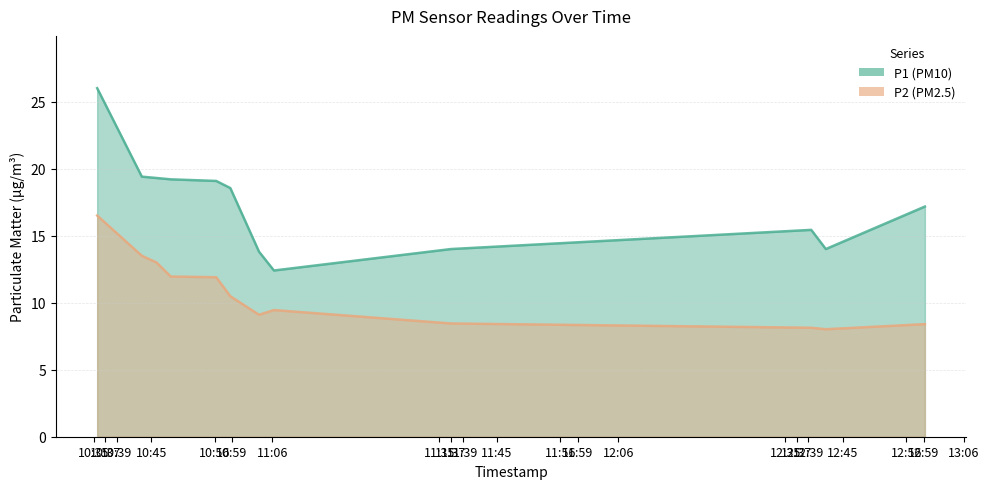

What is the total value across all series at 2024-01-15T10:45:55?

32.3